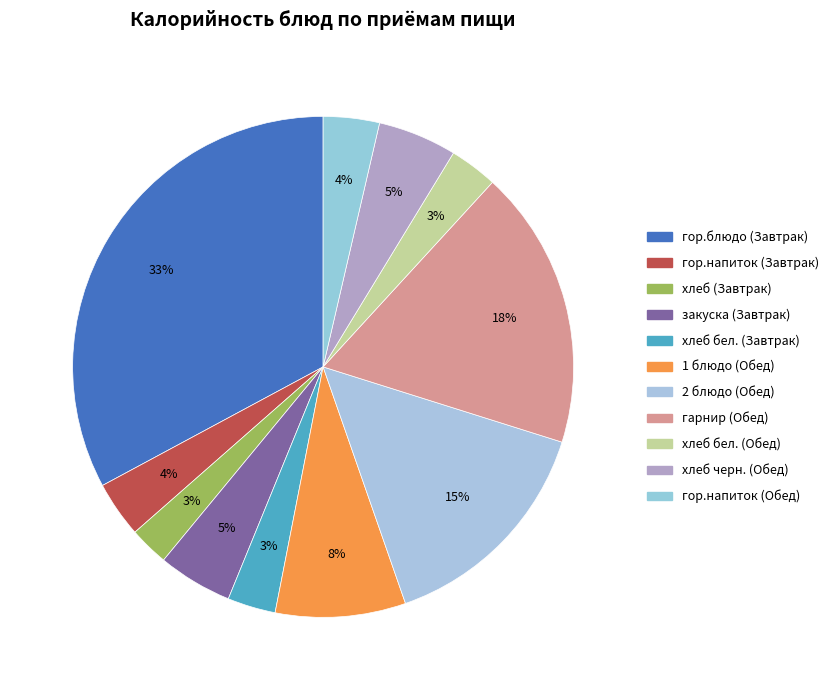

To the nearest percent, what portion does хлеб (Завтрак) represent?

3%